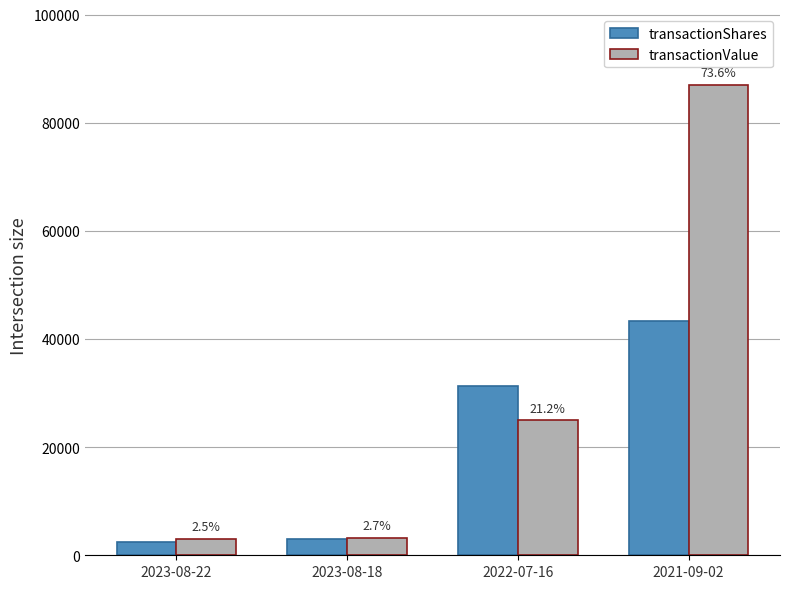

Which category has the highest value in the transactionValue series?

2021-09-02